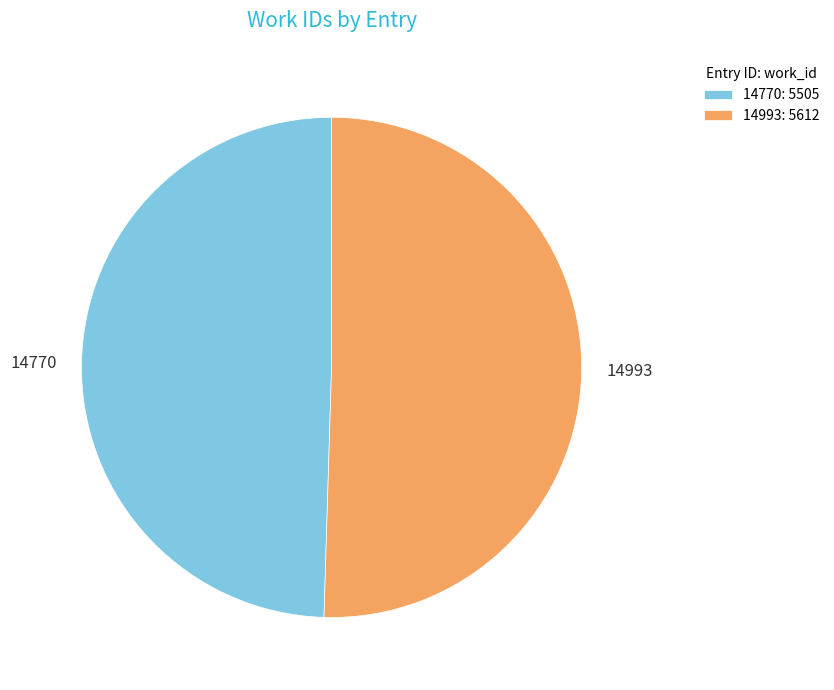

Does 14770 represent more than half of the total?

No